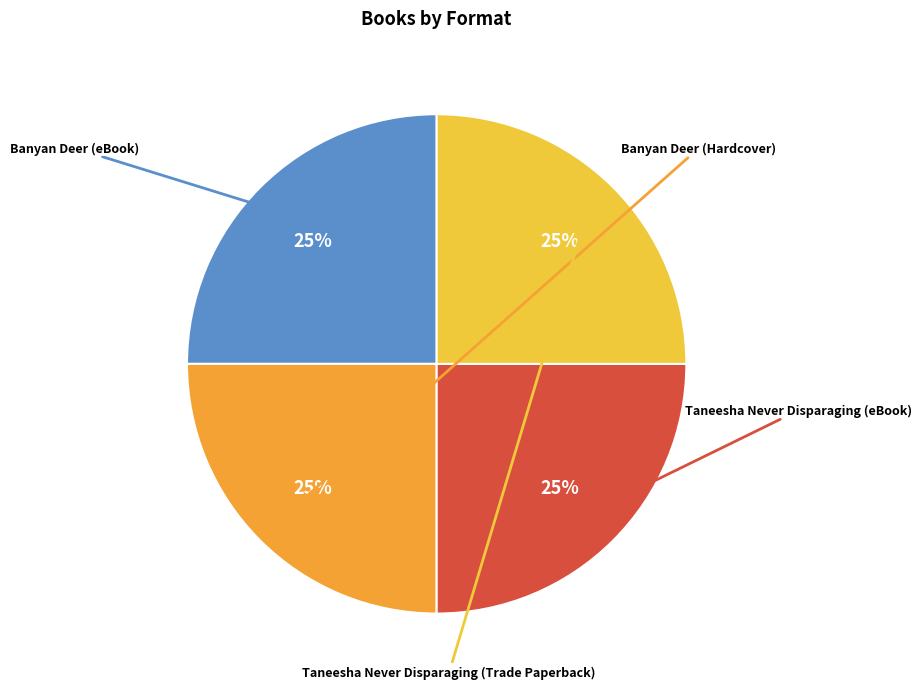

Does Banyan Deer (eBook) account for over 50% of the chart?

No